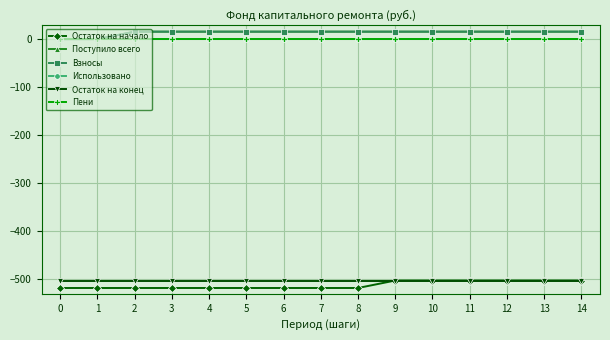

Which has a higher value, 4 or 10?

10